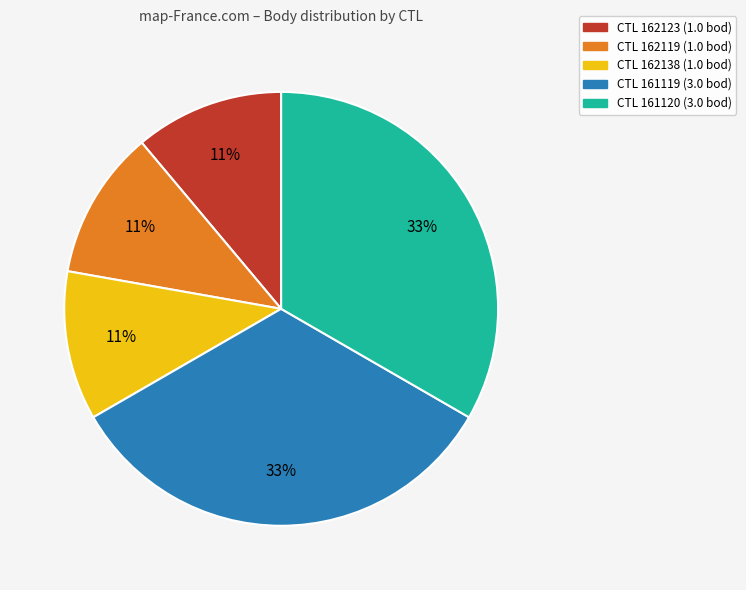

To the nearest percent, what is the difference between the largest and smallest slice percentages?

22%